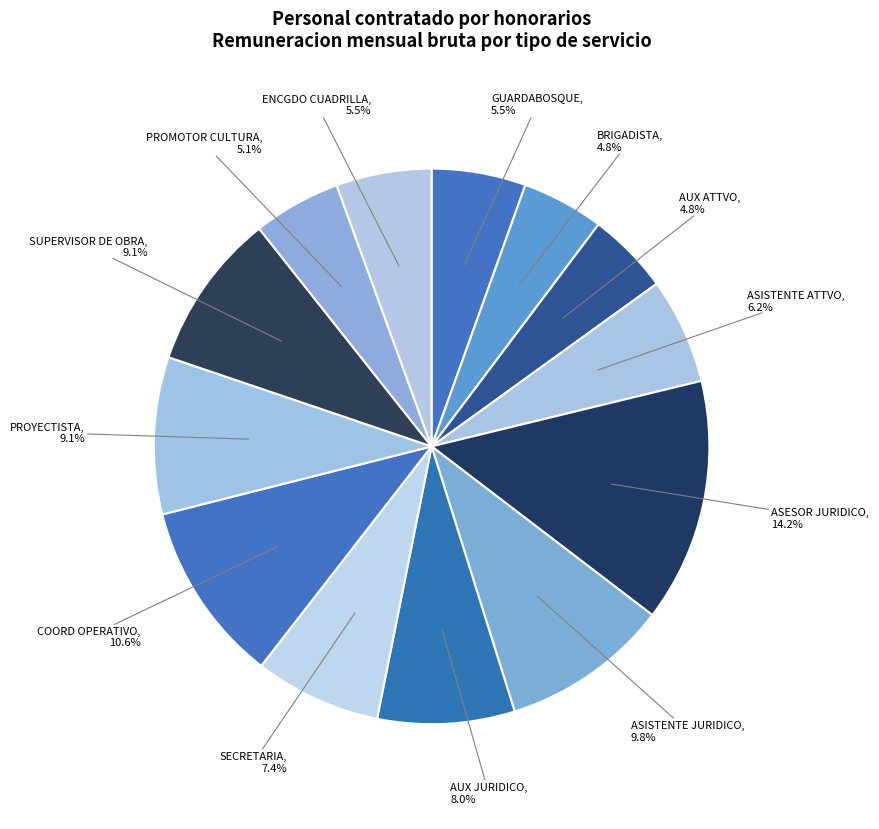

Is the sum of GUARDABOSQUE and BRIGADISTA greater than half?

No